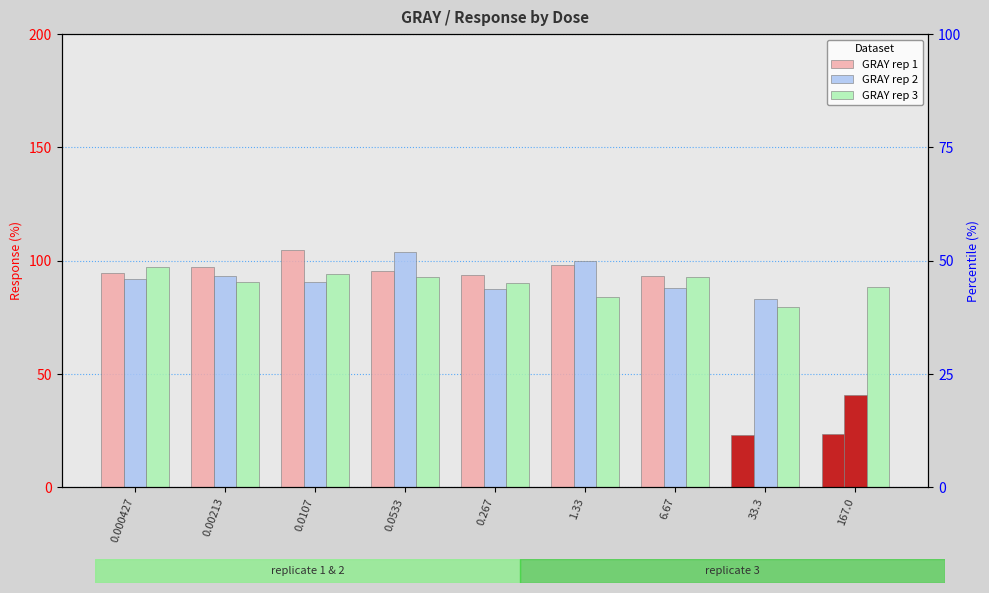

What is the difference between the maximum and minimum values in the GRAY rep 1 series?

81.6